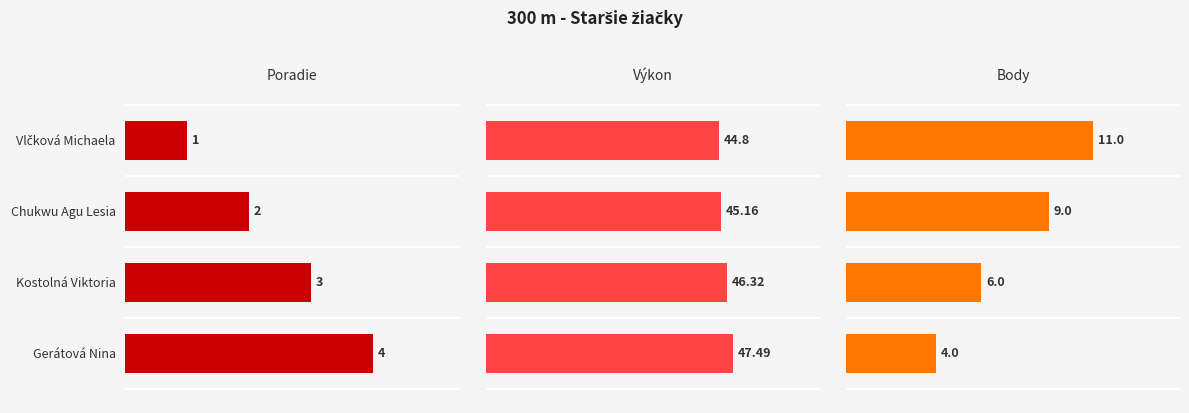

How many data points does each series have?

4